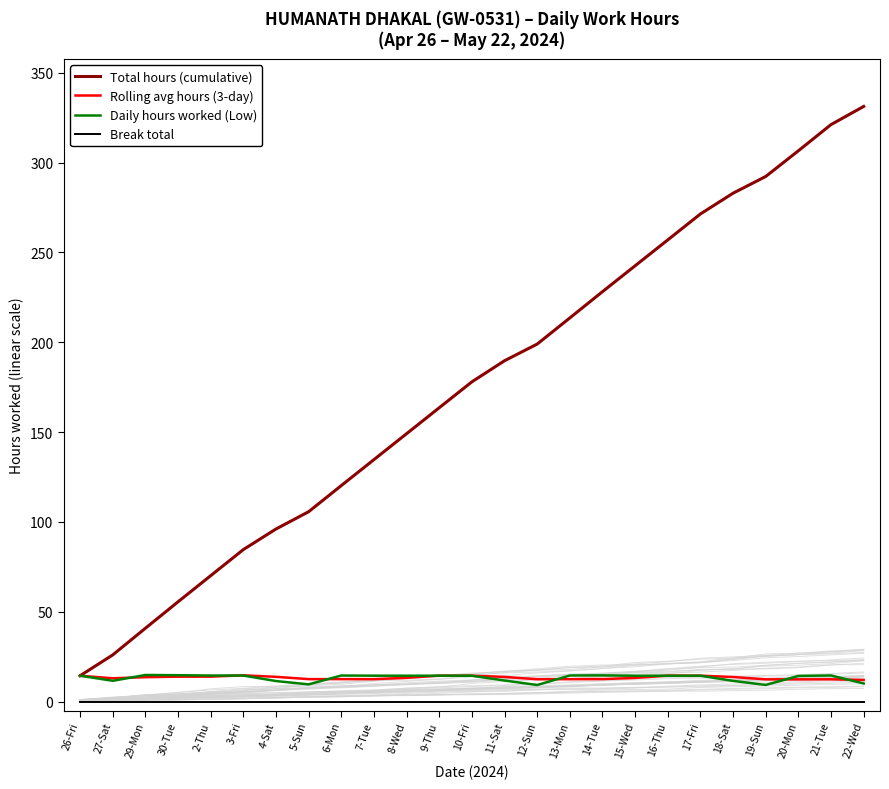

True or false: Rolling avg hours (3-day) has a value of 12.4 at 21-Tue.

True